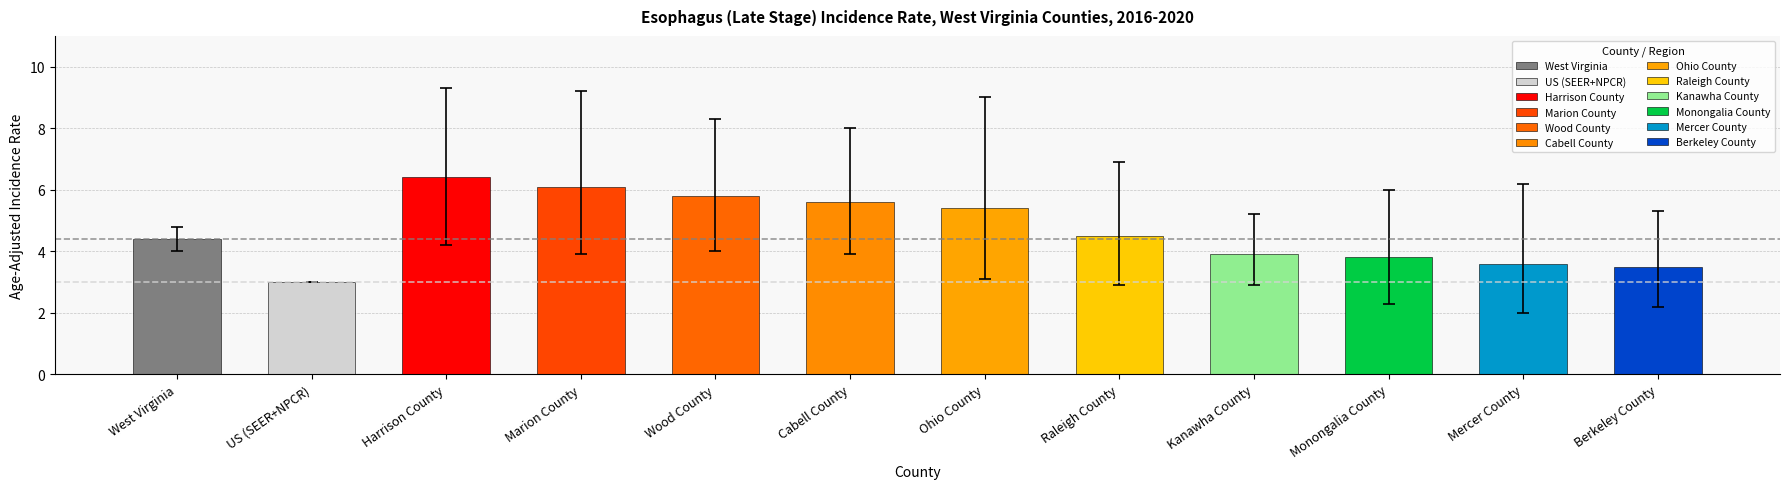

What value does the data have at Raleigh County?

4.5